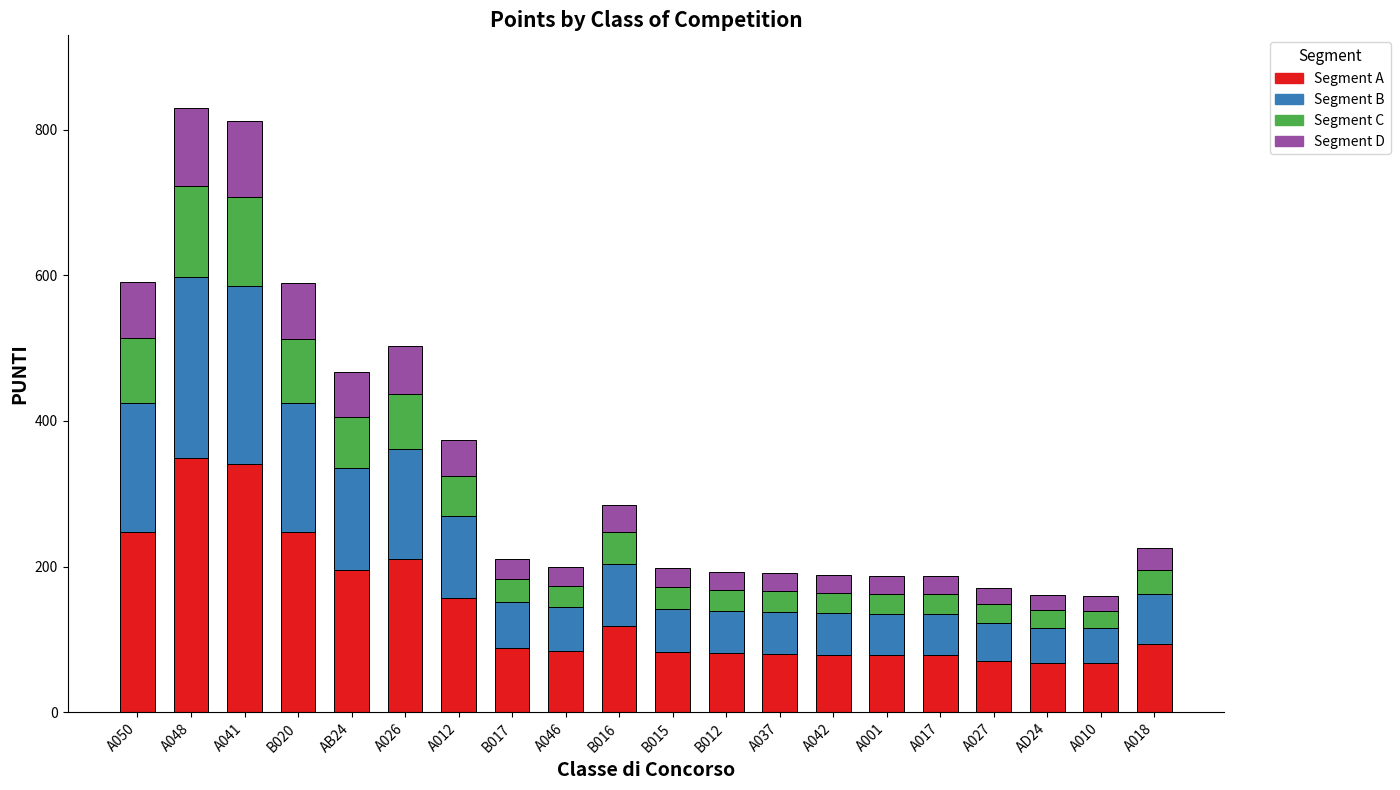

What is the maximum value for Segment A?

349